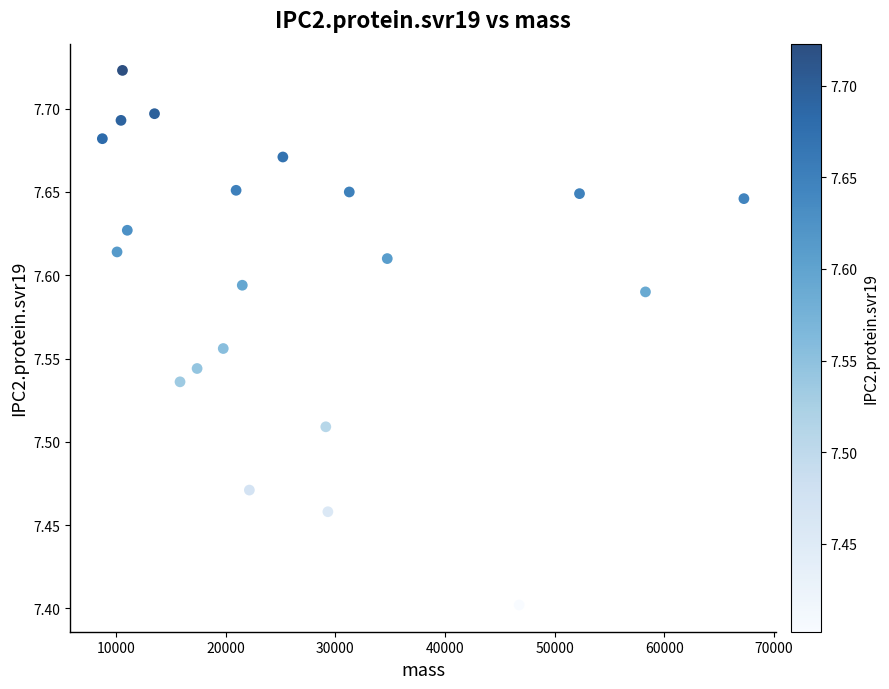

What Y value in the scatter plot is closest to 7?

7.4